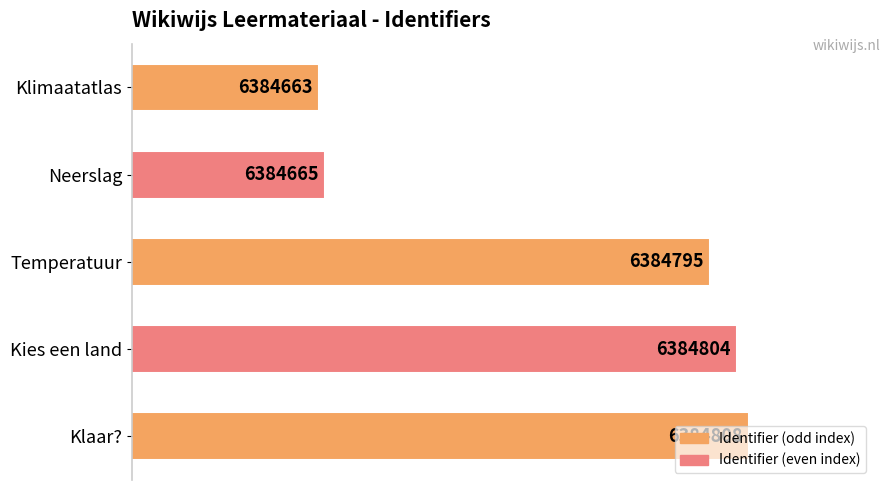

What is the greatest value displayed?

6384808